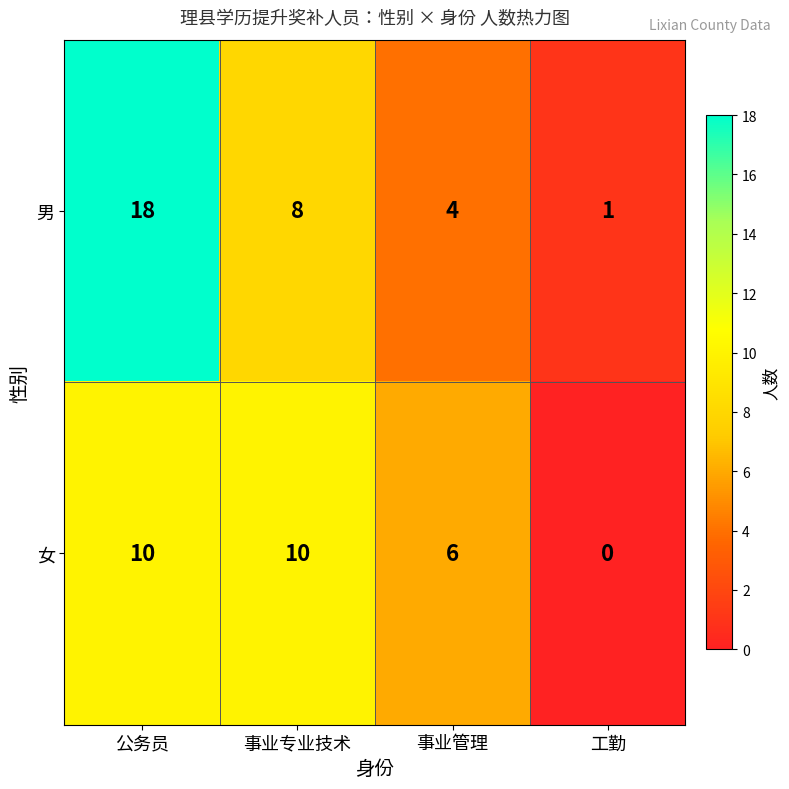

What value does the 女 series have at 公务员, to the nearest 5?

10